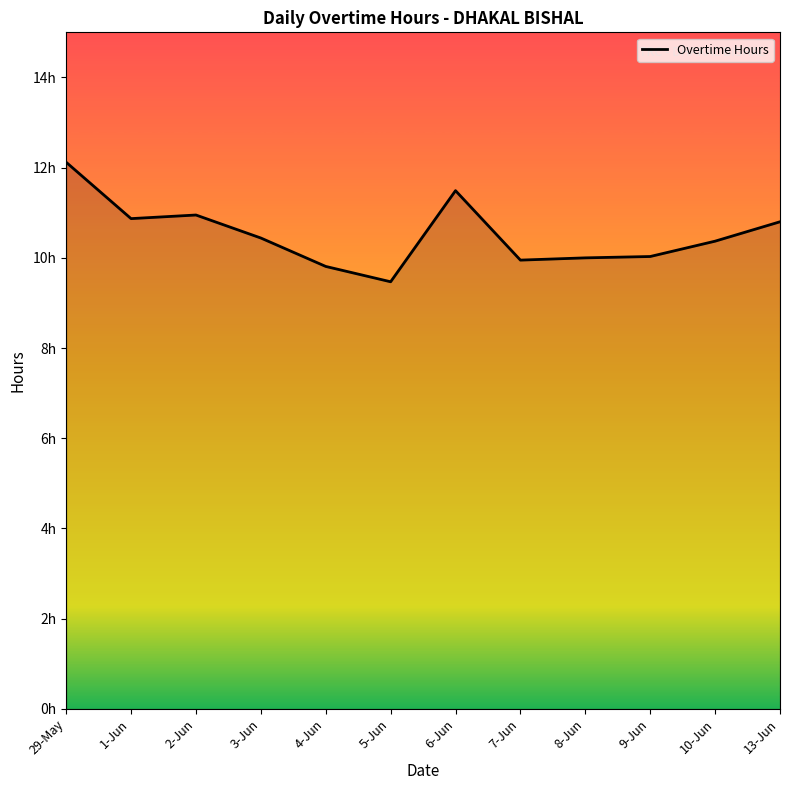

Reading right to left, transcribe all the data shown in this chart.

13-Jun=10.8	10-Jun=10.4	9-Jun=10.0	8-Jun=10.0	7-Jun=9.9	6-Jun=11.5	5-Jun=9.5	4-Jun=9.8	3-Jun=10.4	2-Jun=10.9	1-Jun=10.9	29-May=12.1